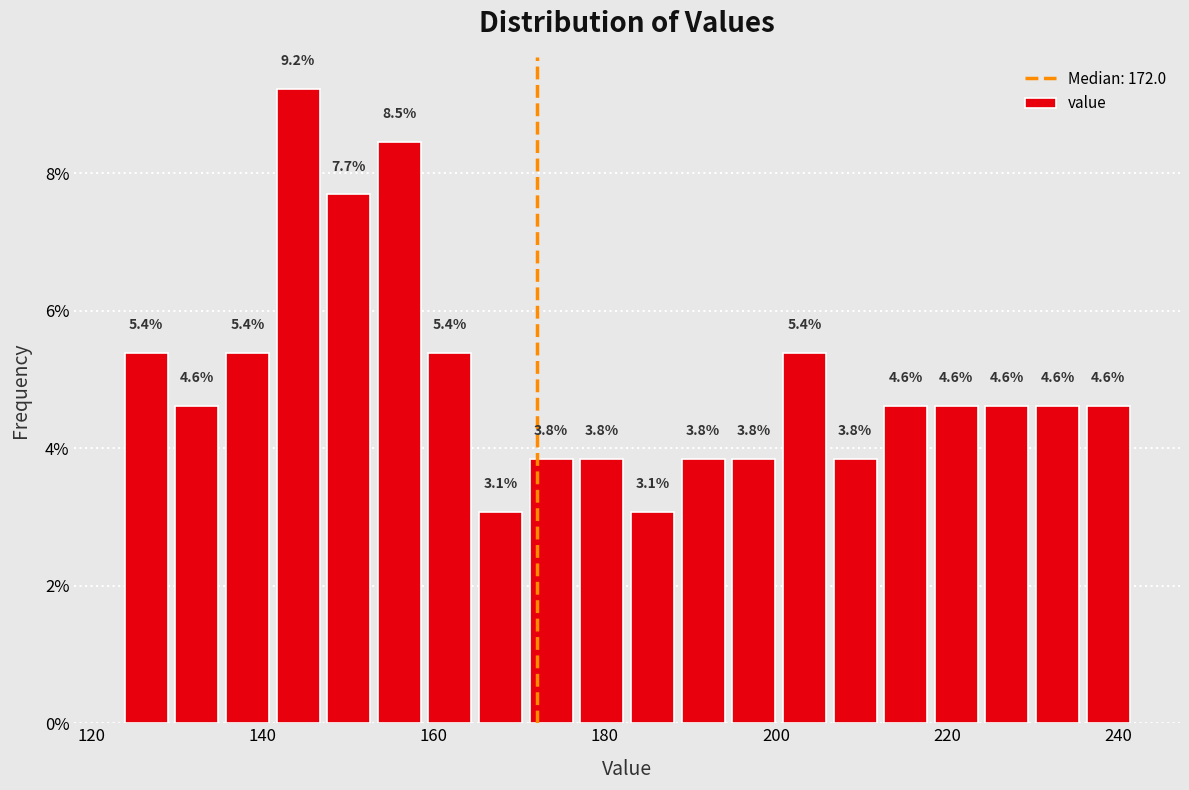

Around what value on the x-axis is the tallest bar? Give the approximate position of its centre, as read against the axis.

144